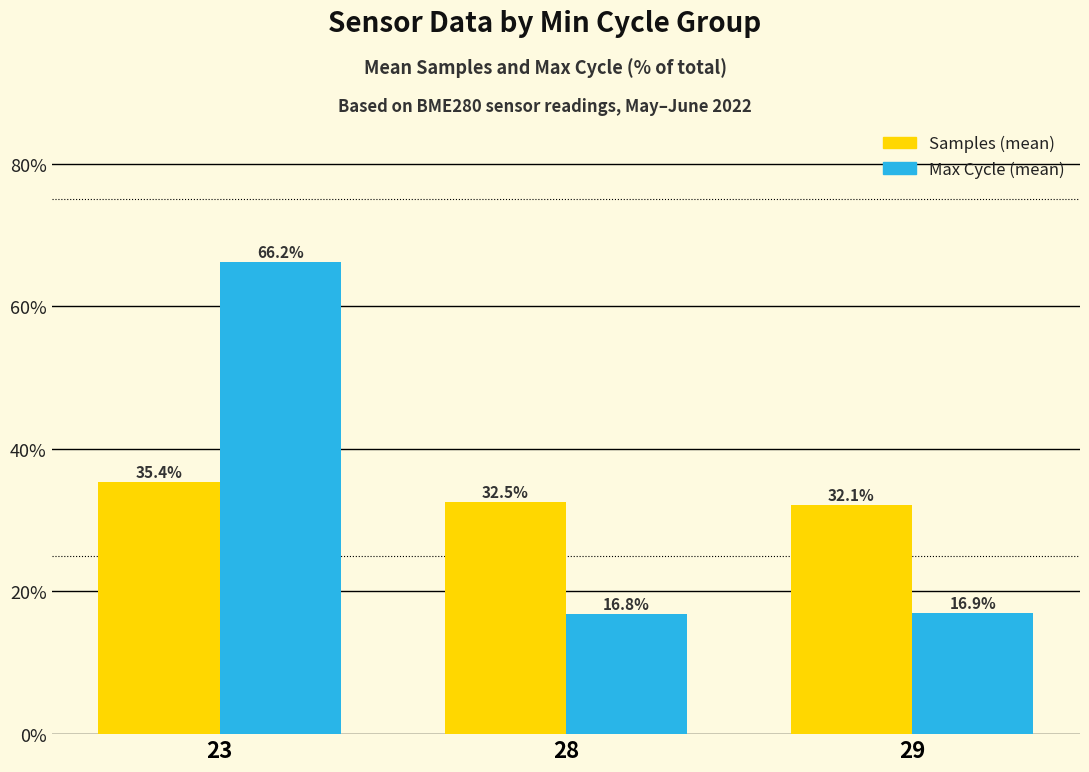

How many series are shown in this chart?

2